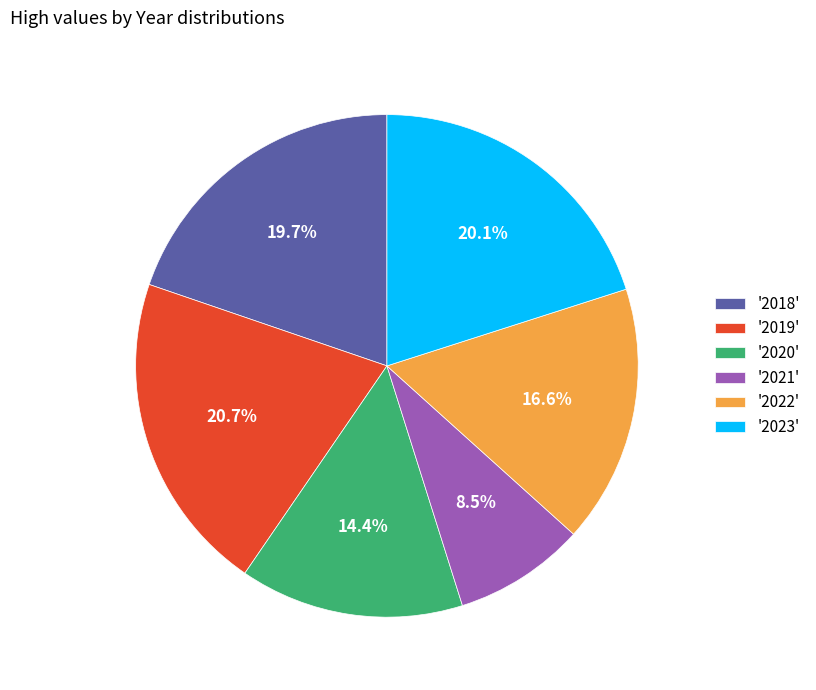

What percentage do '2022' and '2020' together represent?

31.0%